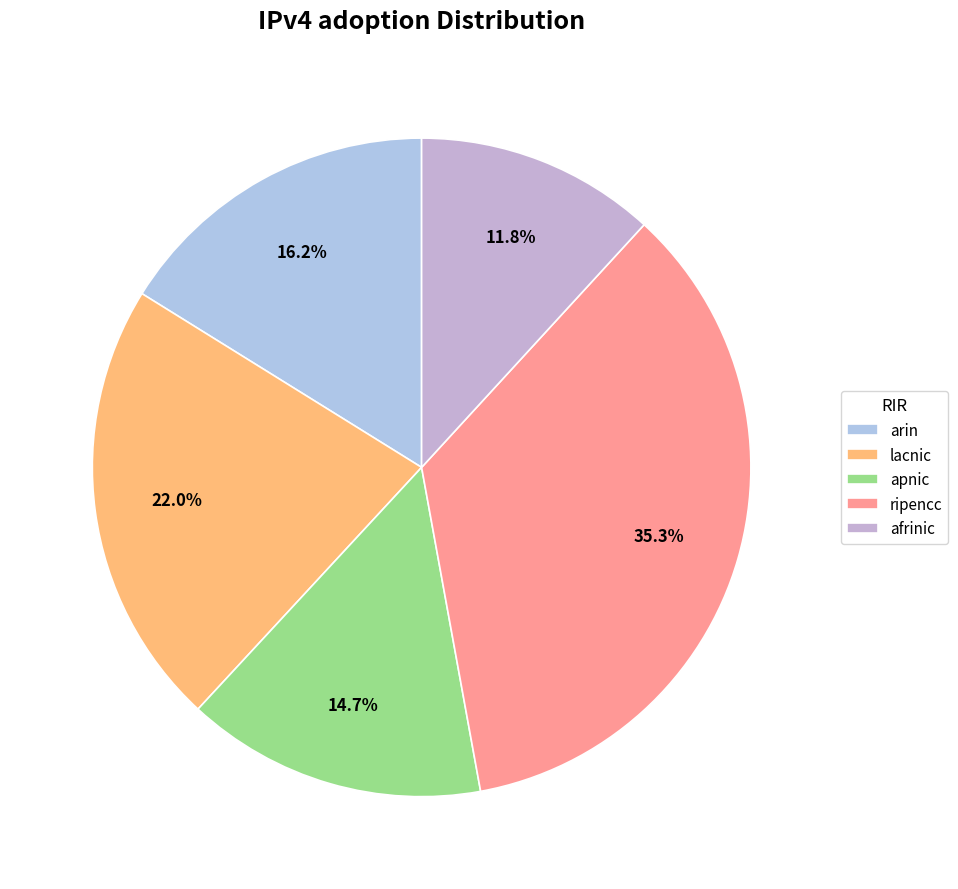

What is the smallest slice in the pie chart?

afrinic